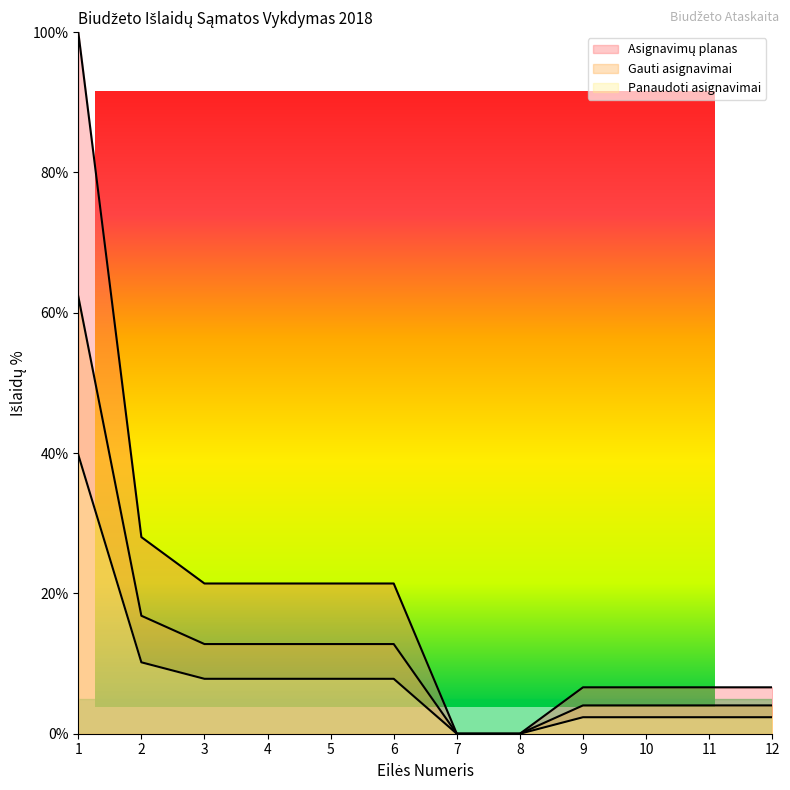

At which label does Asignavimų planas reach its minimum?

7